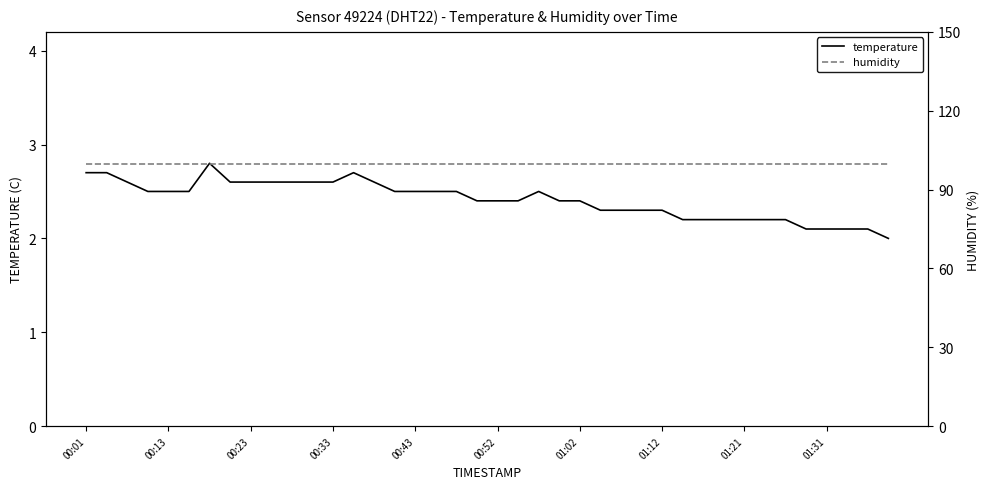

Between 14 and 15, which series saw the biggest shift?

temperature